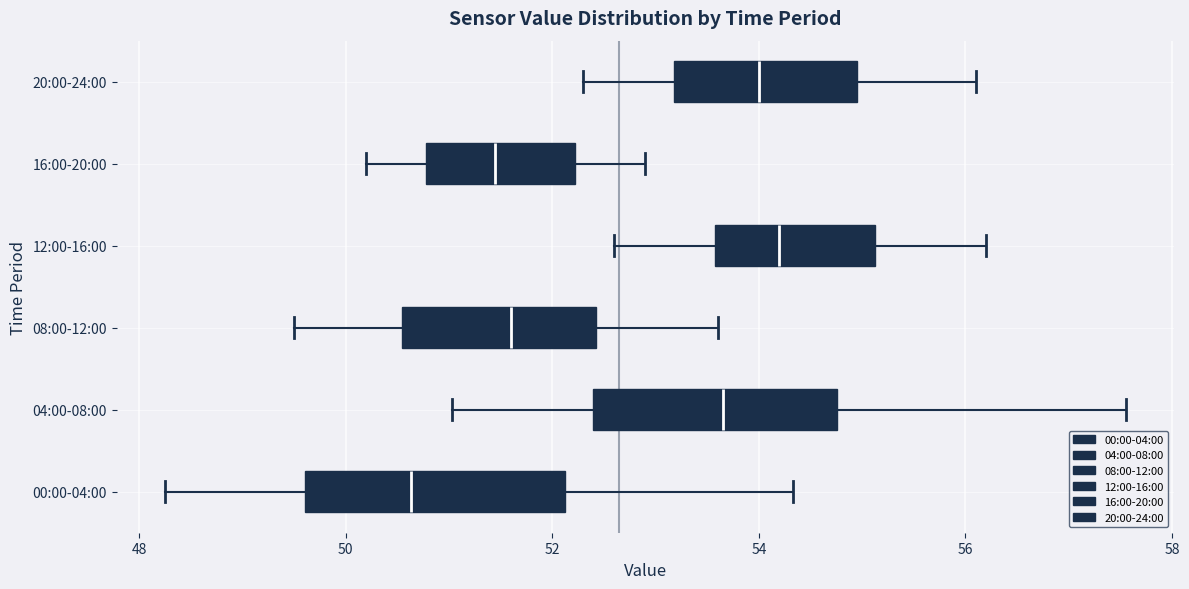

Reading bottom to top, transcribe this box plot: for each box, give where its median line is, the range the box spans, and where its two whiskers end, as read against the x-axis. The values are not printed on the chart, so give them approximately, as read against the axis.

00:00-04:00: median 50.6, box 49.6 to 52.2, whiskers 48.2 to 54.4
04:00-08:00: median 53.6, box 52.4 to 54.8, whiskers 51.0 to 57.6
08:00-12:00: median 51.6, box 50.6 to 52.4, whiskers 49.6 to 53.6
12:00-16:00: median 54.2, box 53.6 to 55.2, whiskers 52.6 to 56.2
16:00-20:00: median 51.4, box 50.8 to 52.2, whiskers 50.2 to 53.0
20:00-24:00: median 54.0, box 53.2 to 55.0, whiskers 52.4 to 56.2